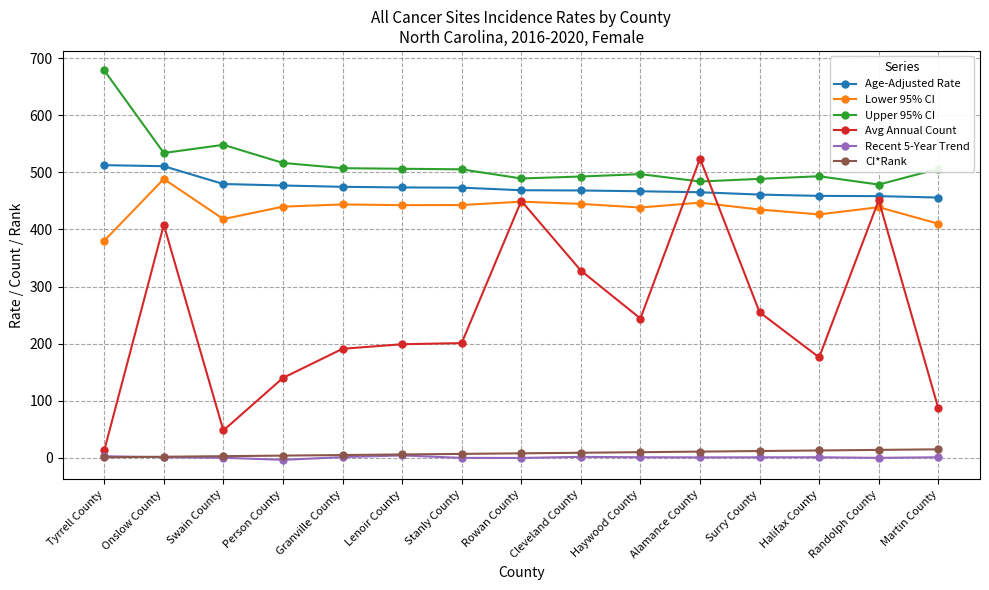

What is the minimum value for Age-Adjusted Rate?

455.8